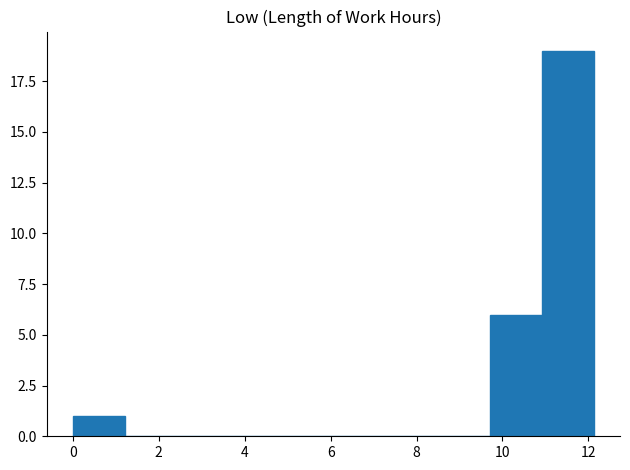

Over which range of the x-axis is the bar tallest?

11.0 to 12.2